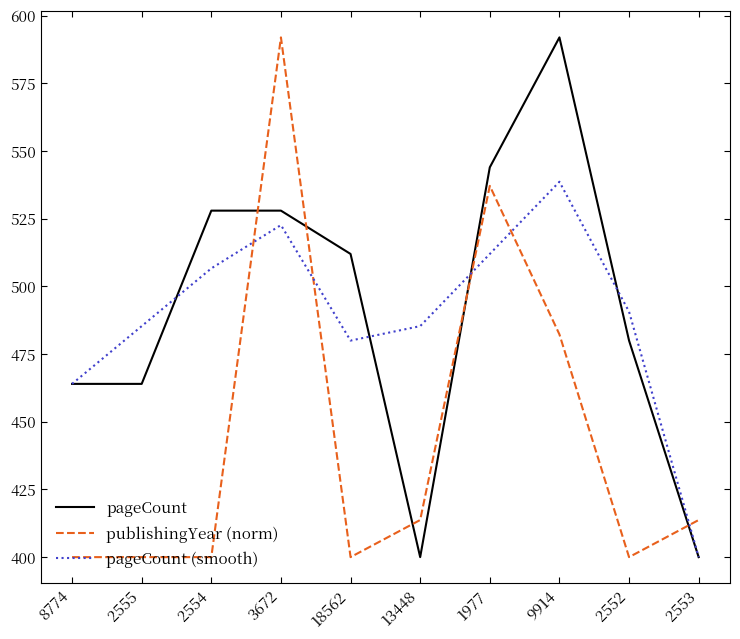

Between 3672 and 13448, which series saw the biggest shift?

publishingYear (norm)